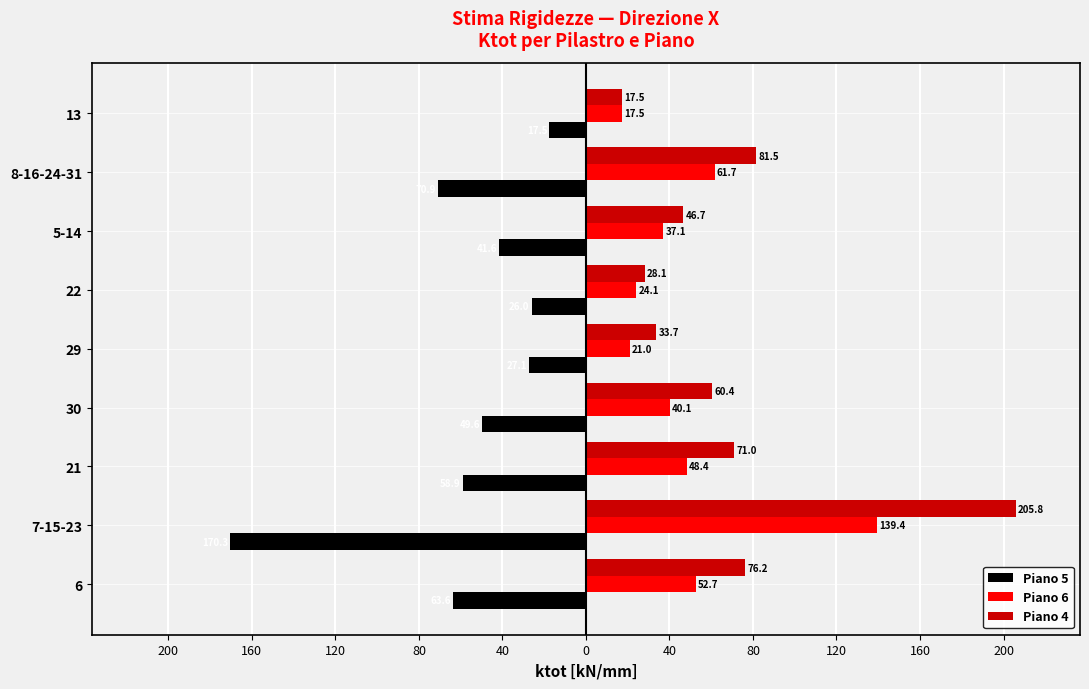

Reading left to right, what are all the values shown in this chart?

Piano 5: -63.6	-170.3	-58.9	-49.6	-27.1	-26.0	-41.6	-70.9	-17.5
Piano 6: 52.7	139.4	48.4	40.1	21.0	24.1	37.1	61.7	17.5
Piano 4: 76.2	205.8	71.0	60.4	33.7	28.1	46.7	81.5	17.5